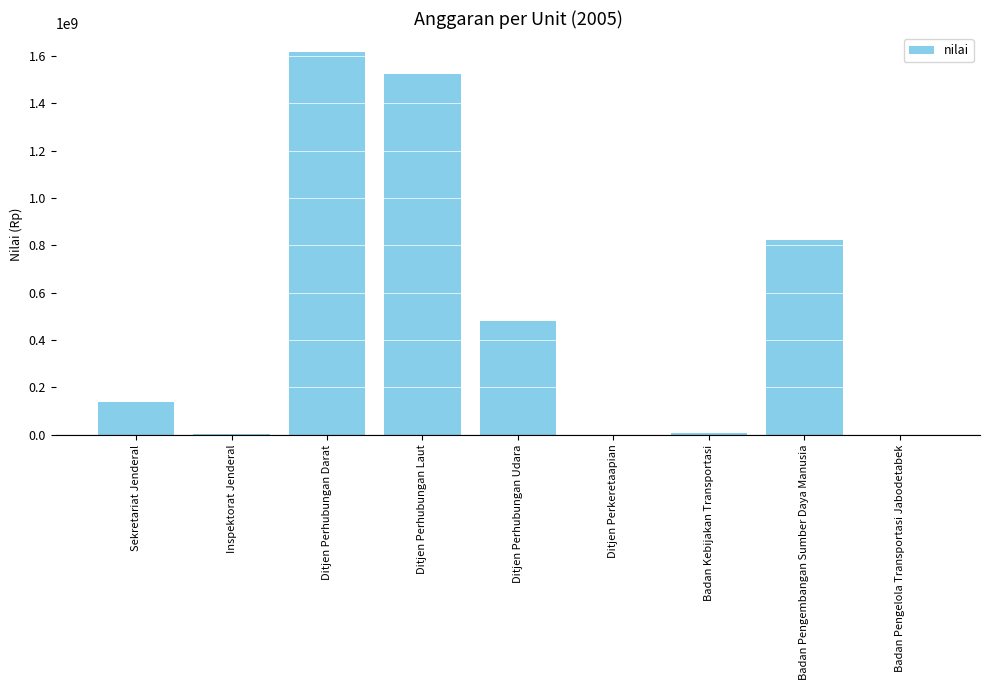

What is the maximum value shown in the chart?

1615548459